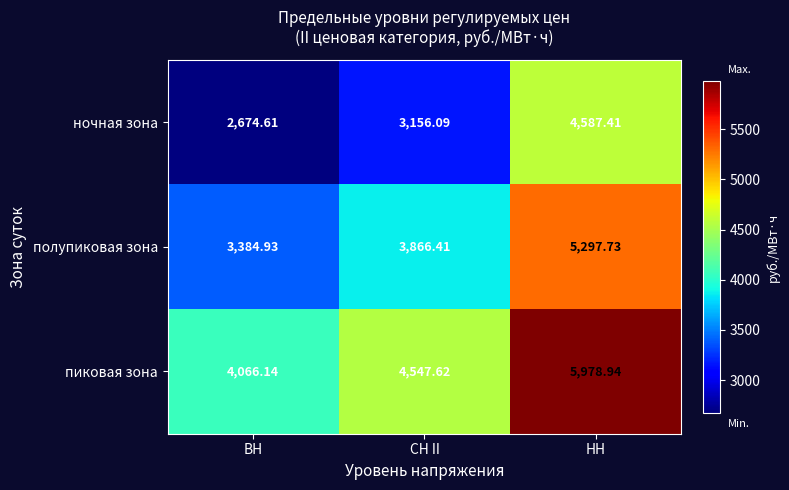

Which series has the largest total across all categories?

пиковая зона